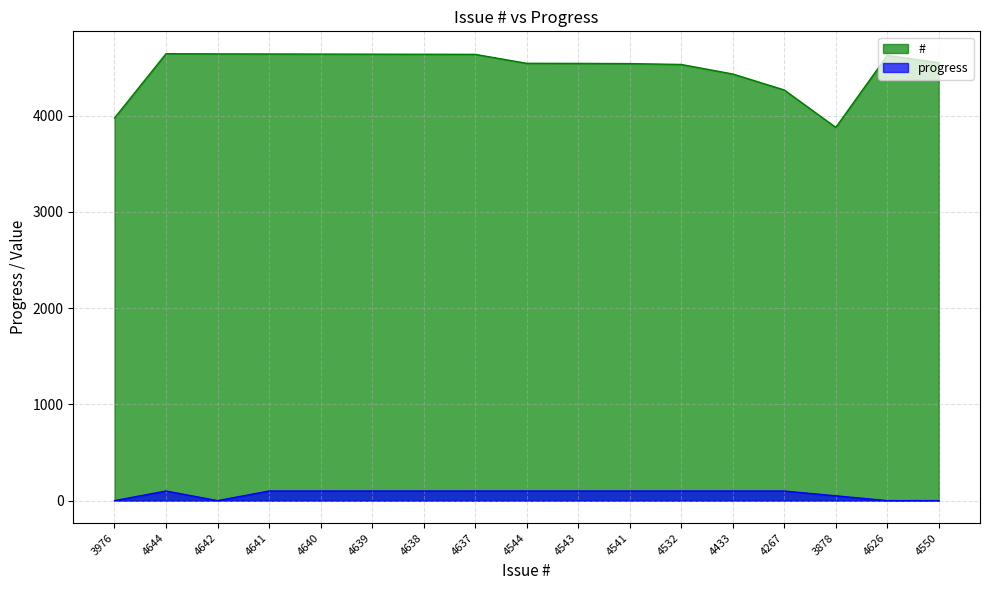

True or false: # and progress intersect in this chart.

False